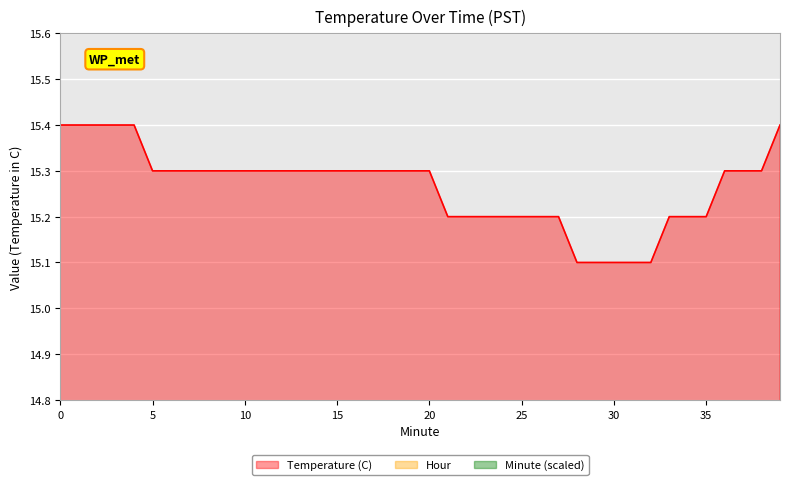

Count the number of categories in the chart.

40